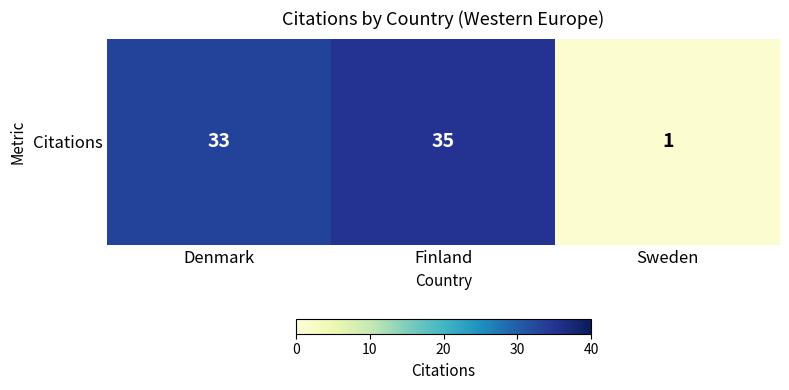

Which category has the lowest value across all series?

Sweden